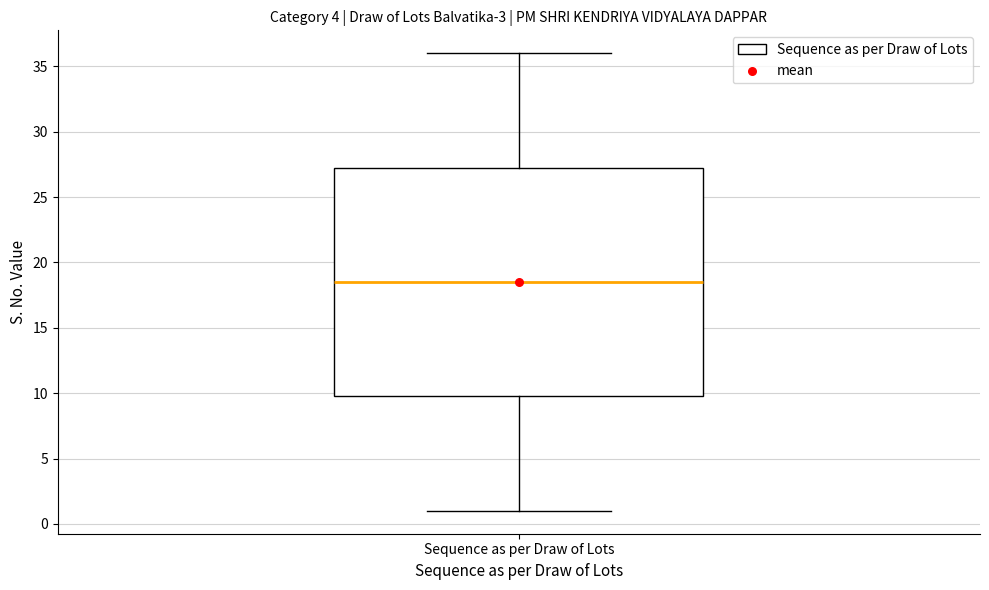

Transcribe this box plot: give where the median line is, the range the box spans, and where the two whiskers end, as read against the y-axis. The values are not printed on the chart, so give them approximately, as read against the axis.

median 18.5, box 10.0 to 27.5, whiskers 1.0 to 36.0